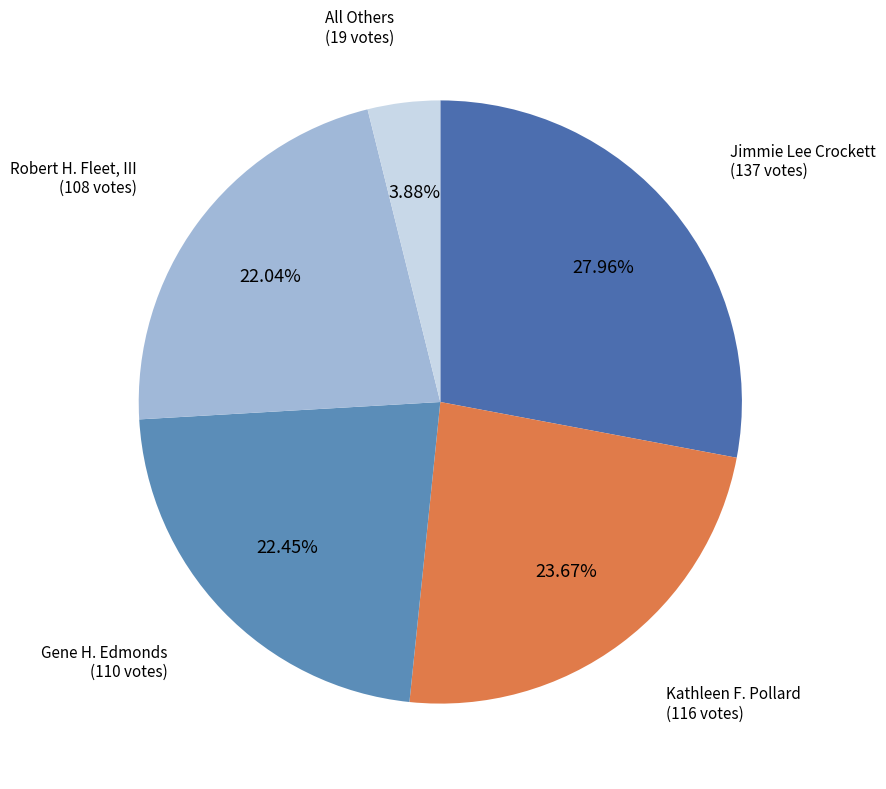

What portion of the pie excludes Kathleen F. Pollard?

76.3%